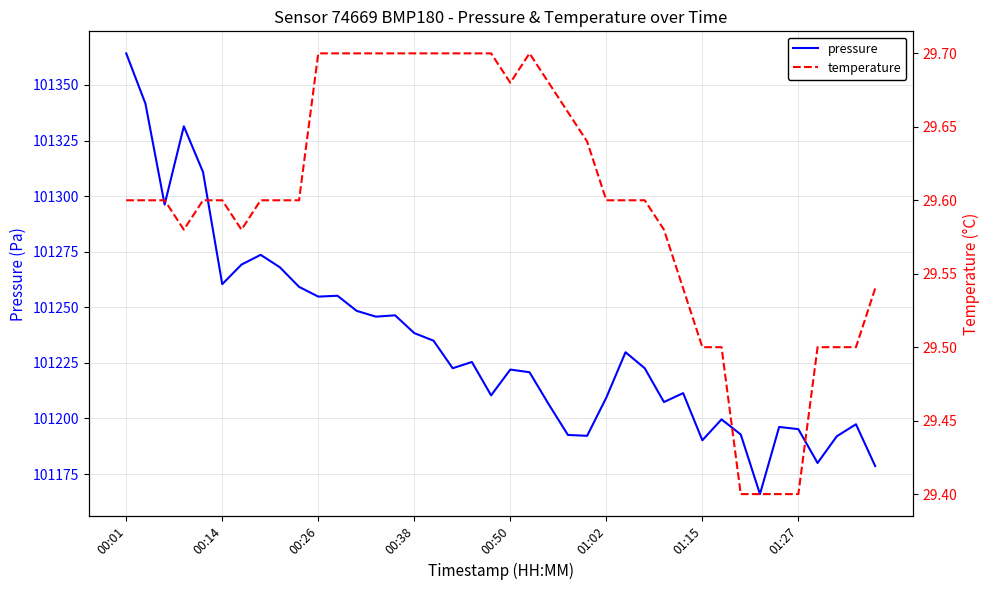

True or false: pressure has a value of 101197.4 at 38.

True